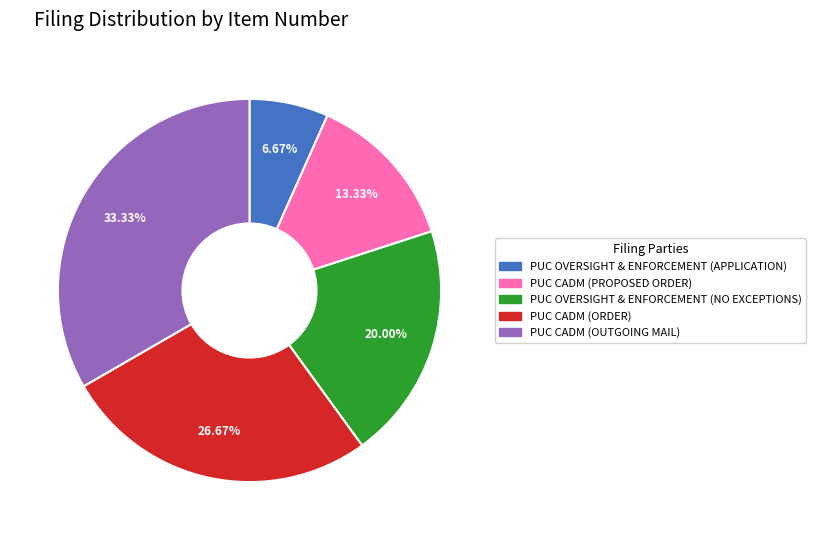

Do PUC CADM (PROPOSED ORDER) and PUC OVERSIGHT & ENFORCEMENT (APPLICATION) together represent more than half of the pie?

No